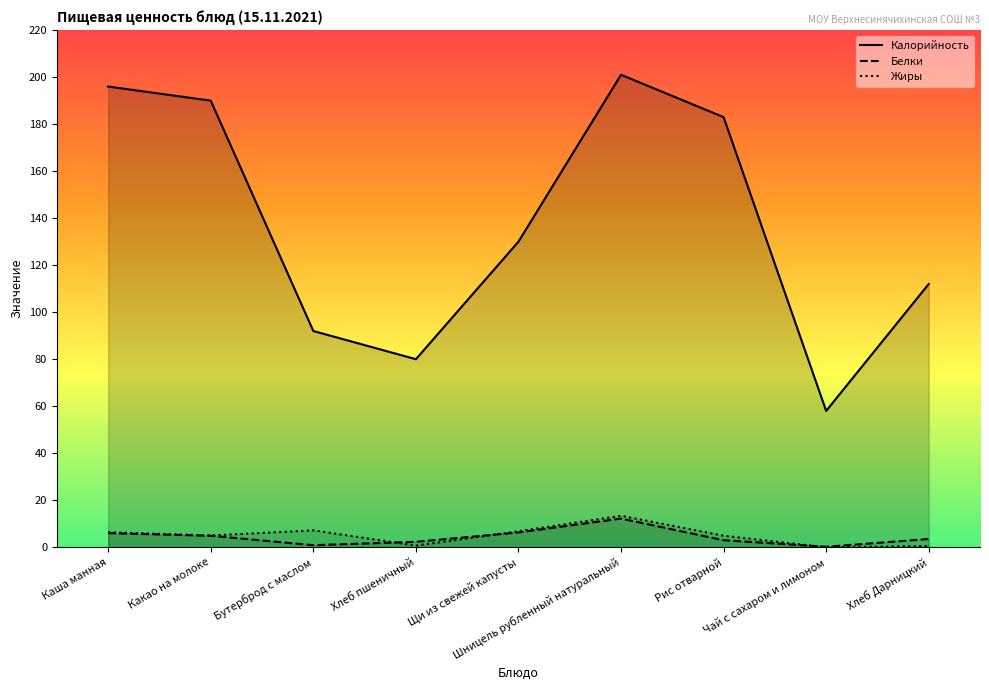

Reading left to right, list all the values displayed in this chart.

Калорийность: Каша манная=196.0	Какао на молоке=190.0	Бутерброд с маслом=92.0	Хлеб пшеничный=80.0	Щи из свежей капусты=130.0	Шницель рубленный натуральный=201.0	Рис отварной=183.0	Чай с сахаром и лимоном=58.0	Хлеб Дарницкий=112.0
Белки: Каша манная=6.0	Какао на молоке=4.9	Бутерброд с маслом=0.9	Хлеб пшеничный=2.3	Щи из свежей капусты=6.3	Шницель рубленный натуральный=12.2	Рис отварной=3.0	Чай с сахаром и лимоном=0.2	Хлеб Дарницкий=3.5
Жиры: Каша манная=6.4	Какао на молоке=5.0	Бутерброд с маслом=7.2	Хлеб пшеничный=0.7	Щи из свежей капусты=6.8	Шницель рубленный натуральный=13.4	Рис отварной=4.9	Чай с сахаром и лимоном=0.0	Хлеб Дарницкий=0.5